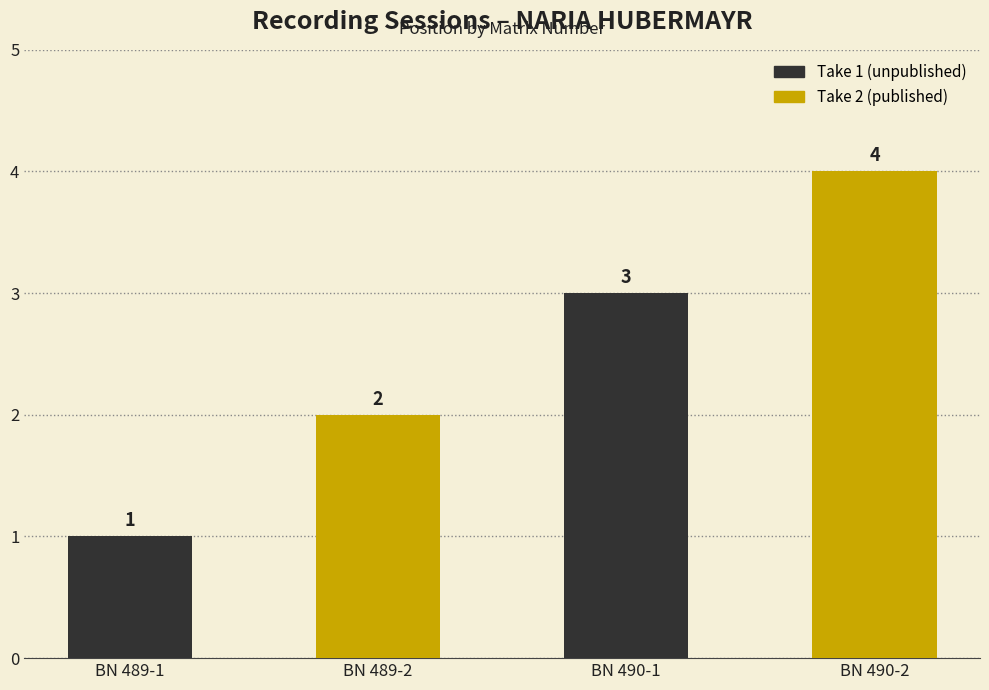

What is the sum of all values?

10